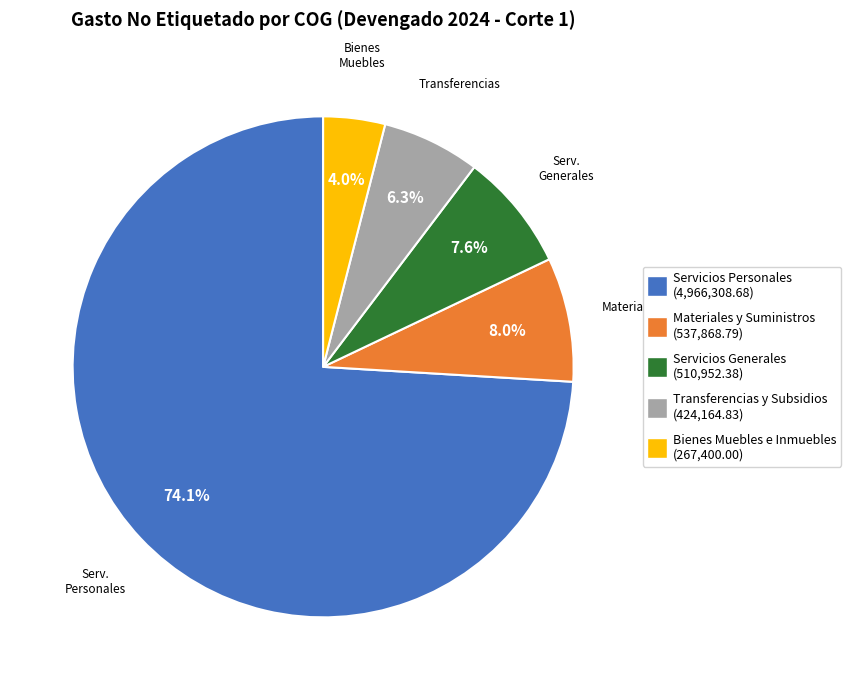

To the nearest percent, what portion does Servicios Generales represent?

8%